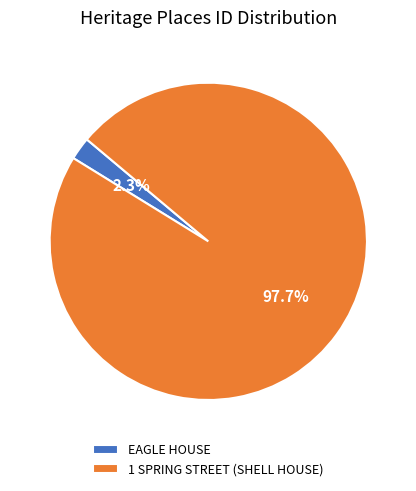

The EAGLE HOUSE slice represents 2% of the pie. True or false?

True